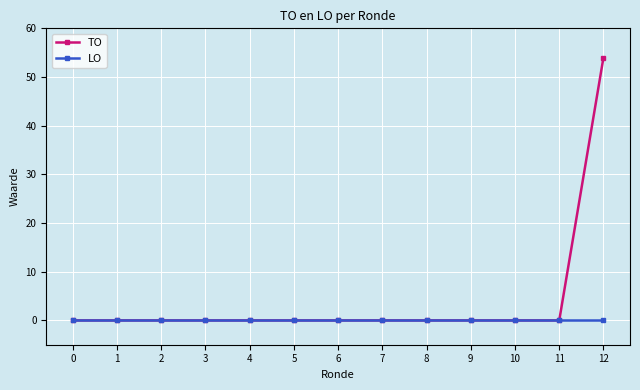

At how many categories does at least one series exceed 15?

1